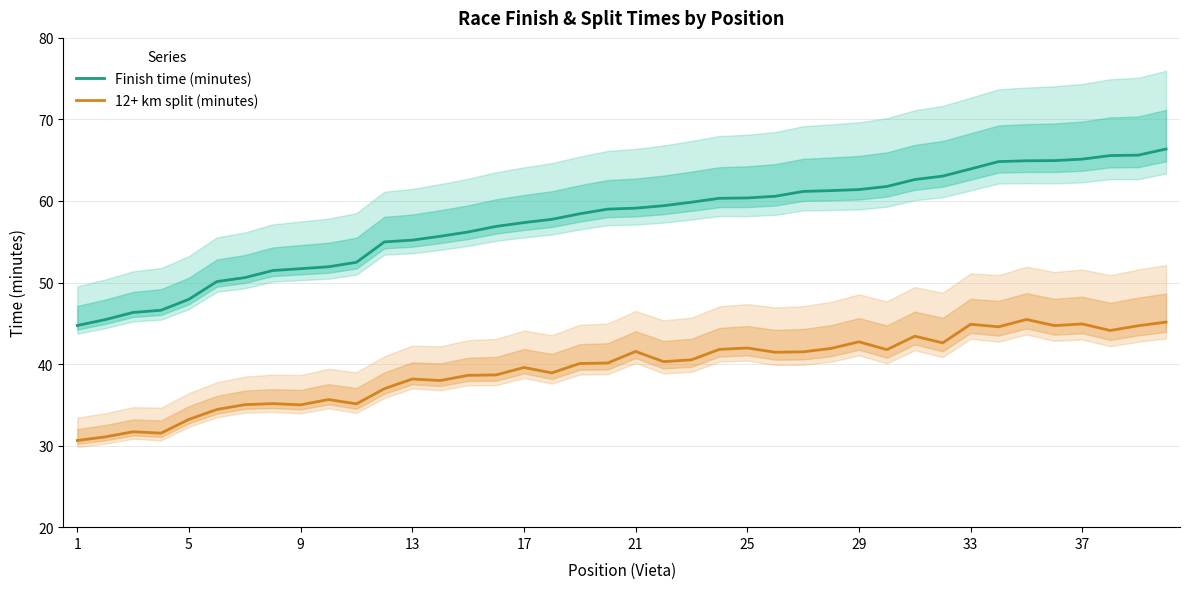

Is it true that Finish time (minutes) equals 96.1 at 13?

False